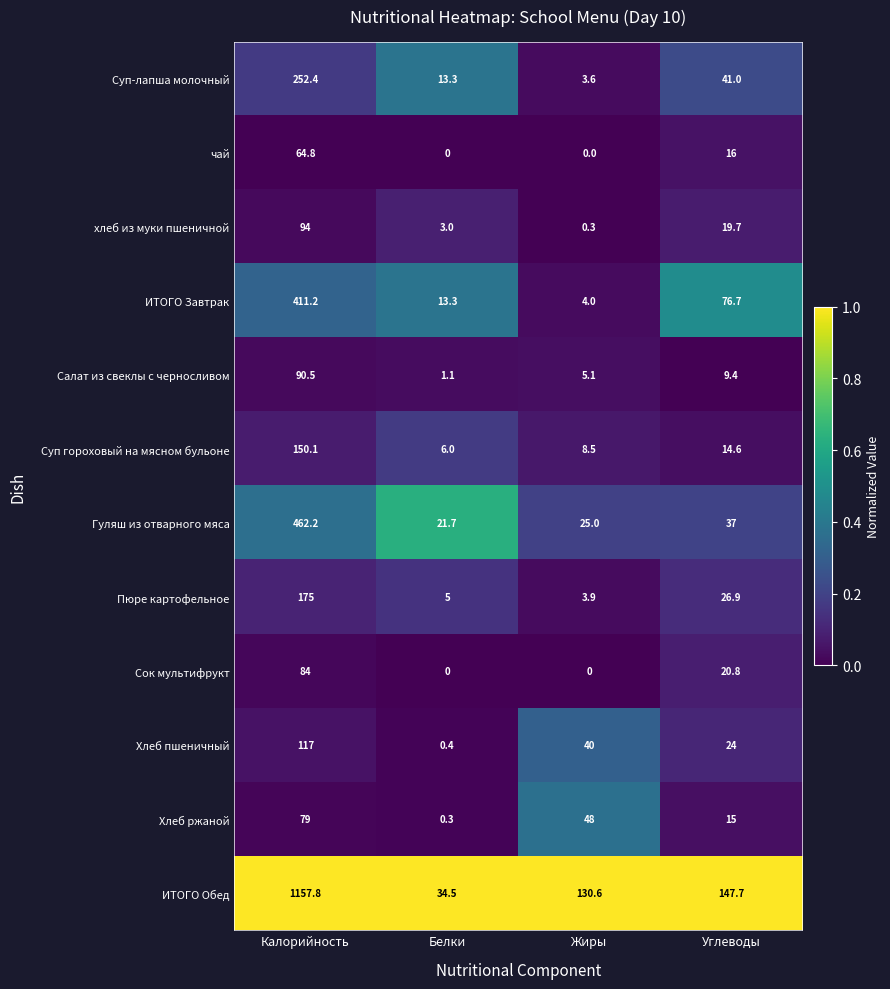

What is the difference between the ИТОГО Обед values at Жиры and Белки?

96.1